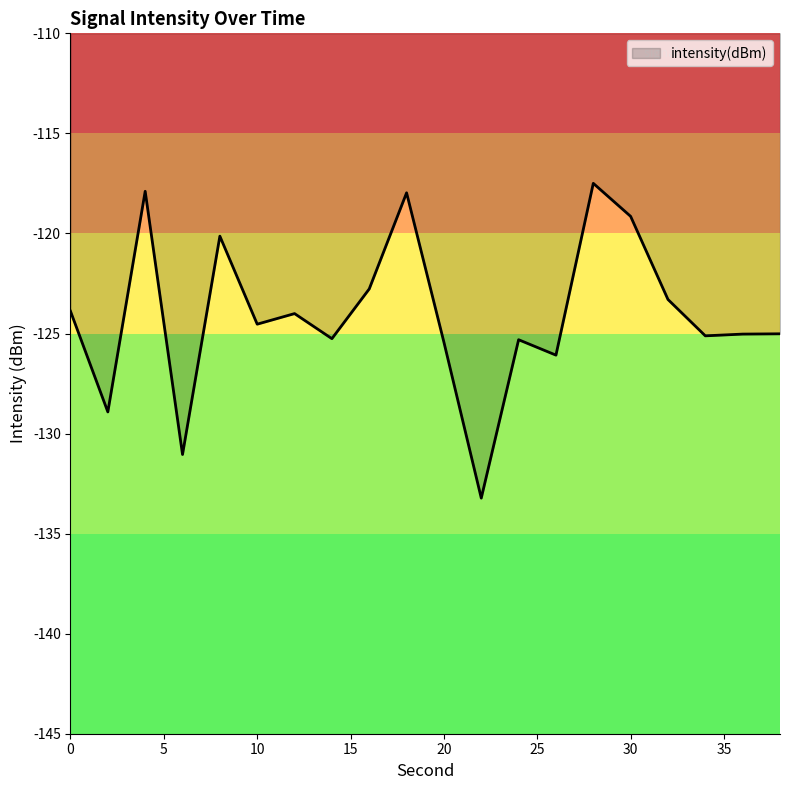

What is the maximum value shown in the chart?

-117.5